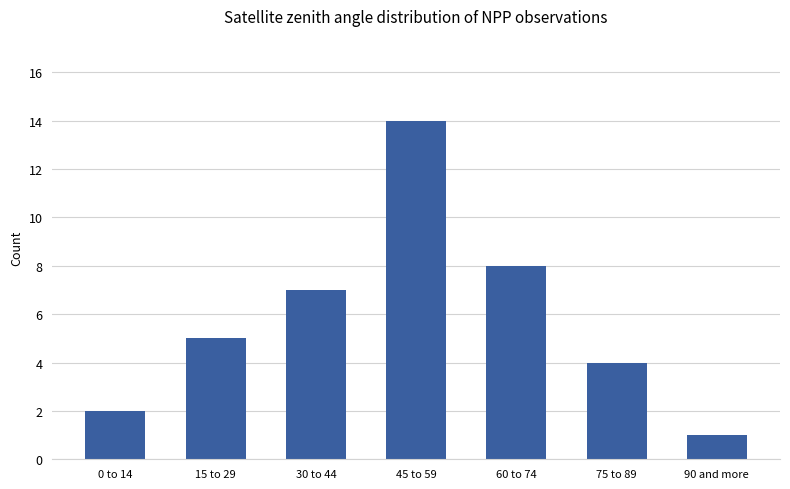

What is the label of the 6th bar from the right?

15 to 29